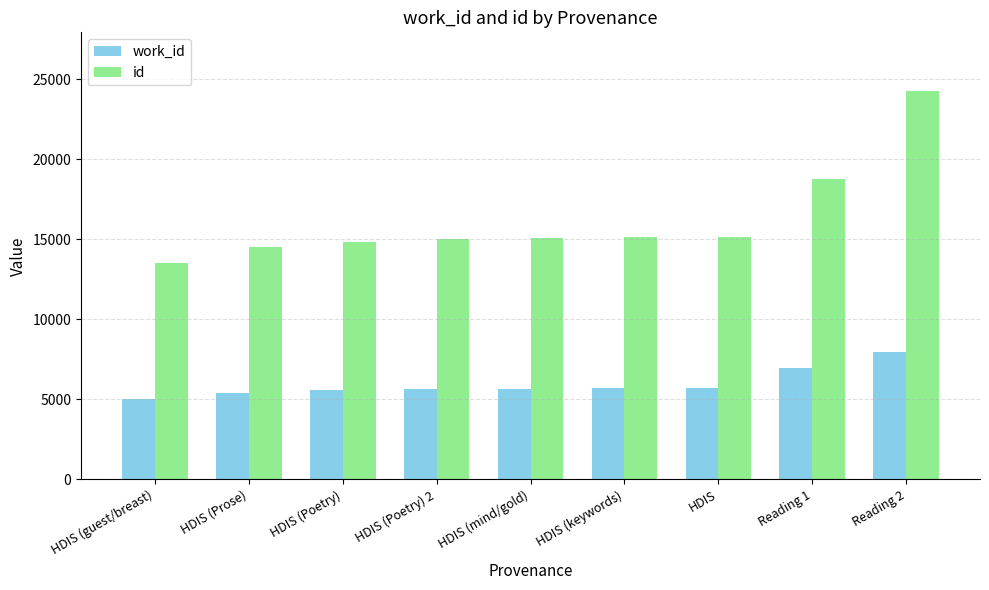

Is it true that id equals 15157 at HDIS (keywords)?

True